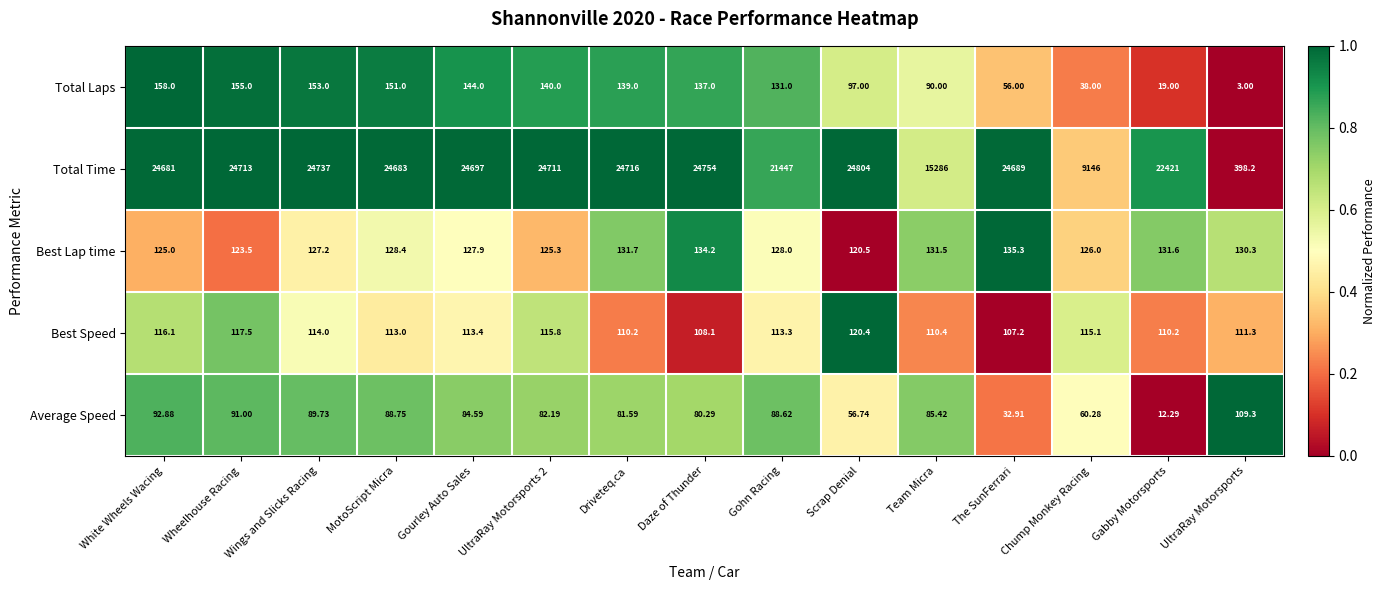

Is the value of Best Speed at Team Micra greater than the value of Best Lap time at Gourley Auto Sales?

No